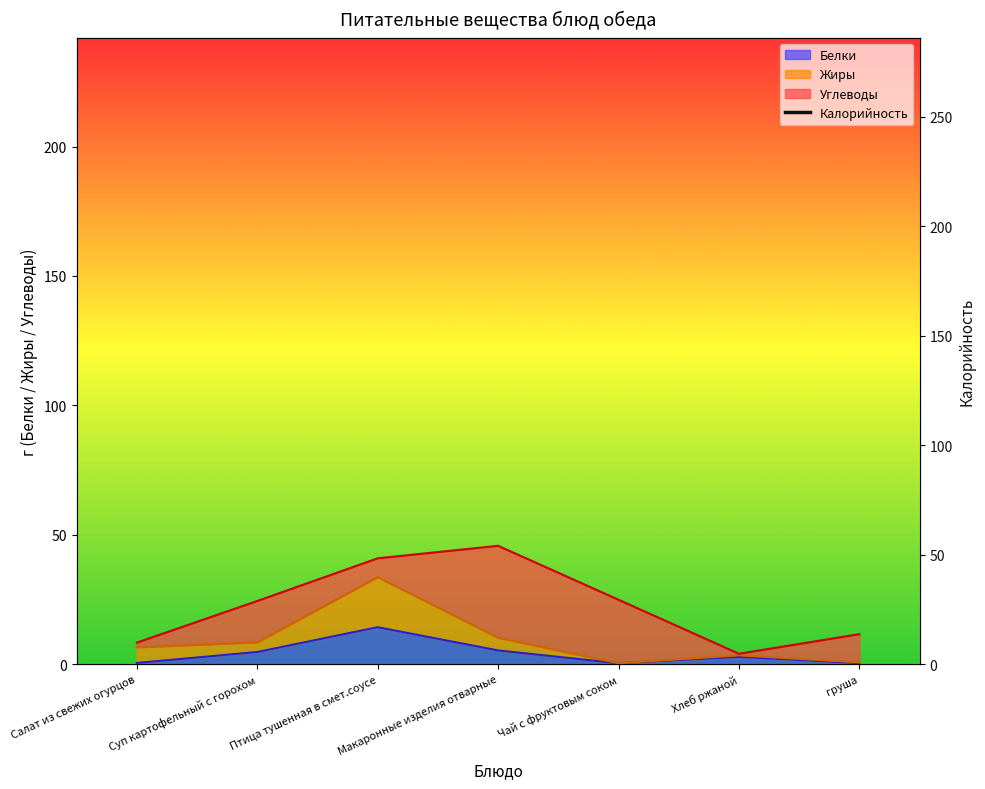

At which label does Белки reach its peak?

Птица тушенная в смет.соусе